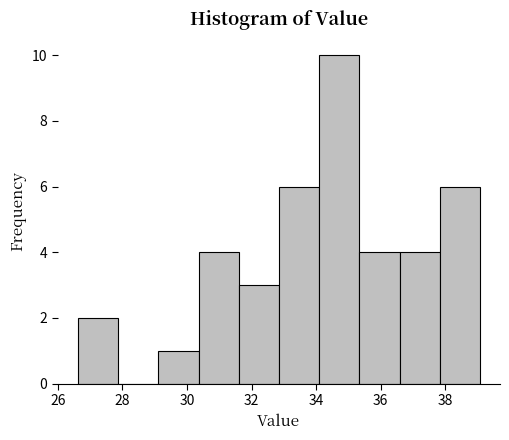

Over which range of the x-axis is the bar tallest?

34.0 to 35.4